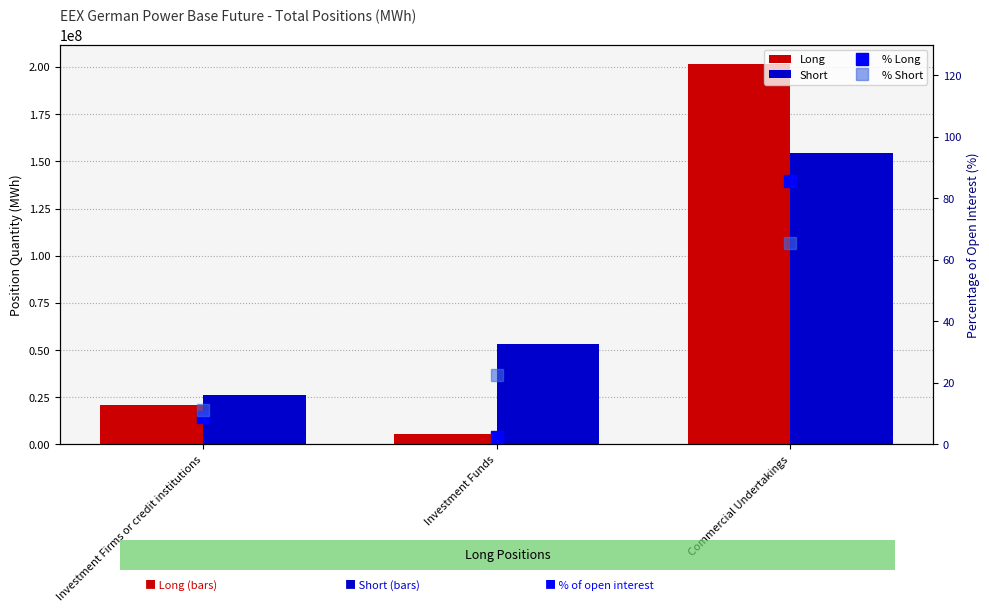

True or false: Long has a value of 11671016.8 at Investment Firms or credit institutions.

False